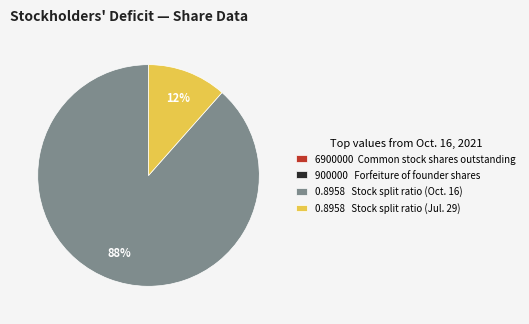

Which slice is the largest?

0.8958 Stock split ratio (Oct. 16)